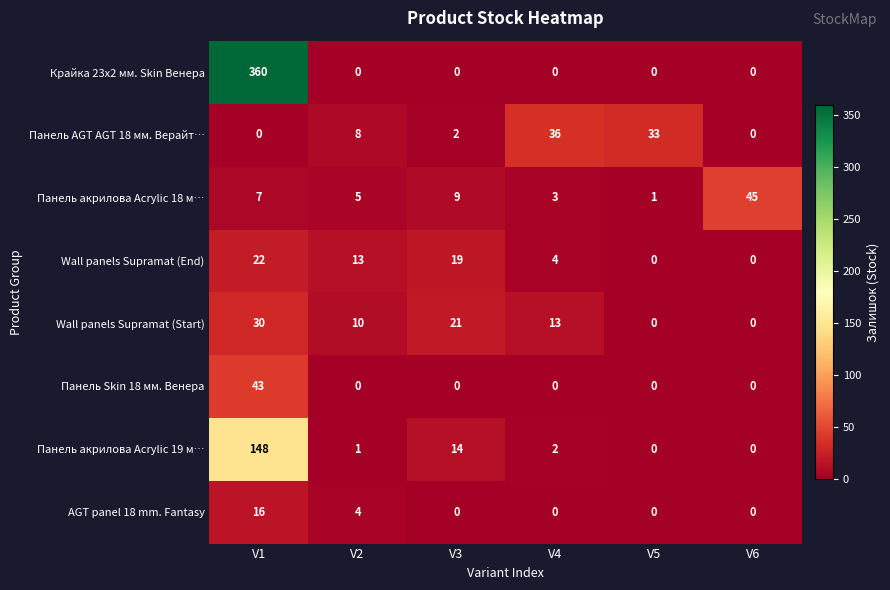

Is it true that AGT panel 18 mm. Fantasy equals 0 at V4?

True